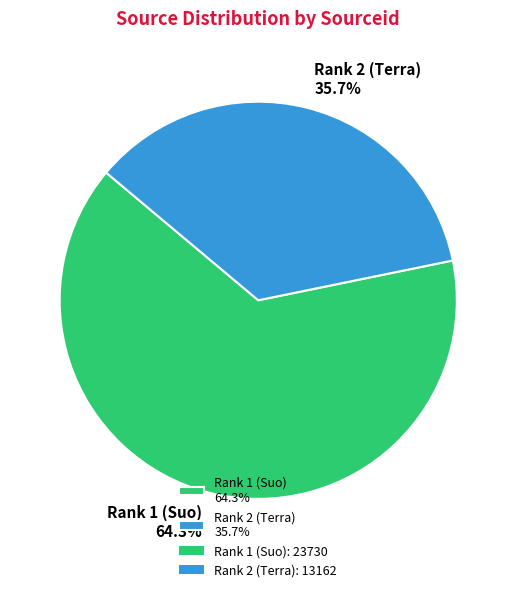

What is the total percentage of Rank 2 (Terra) and Rank 1 (Suo)?

100.0%